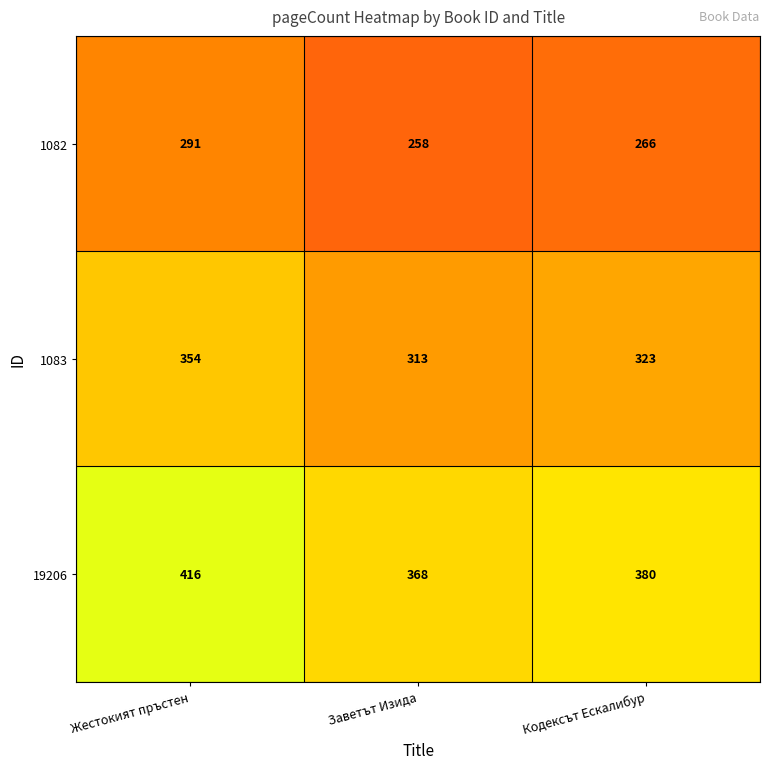

Rank the series by their maximum value, from lowest to highest.

1082, 1083, 19206